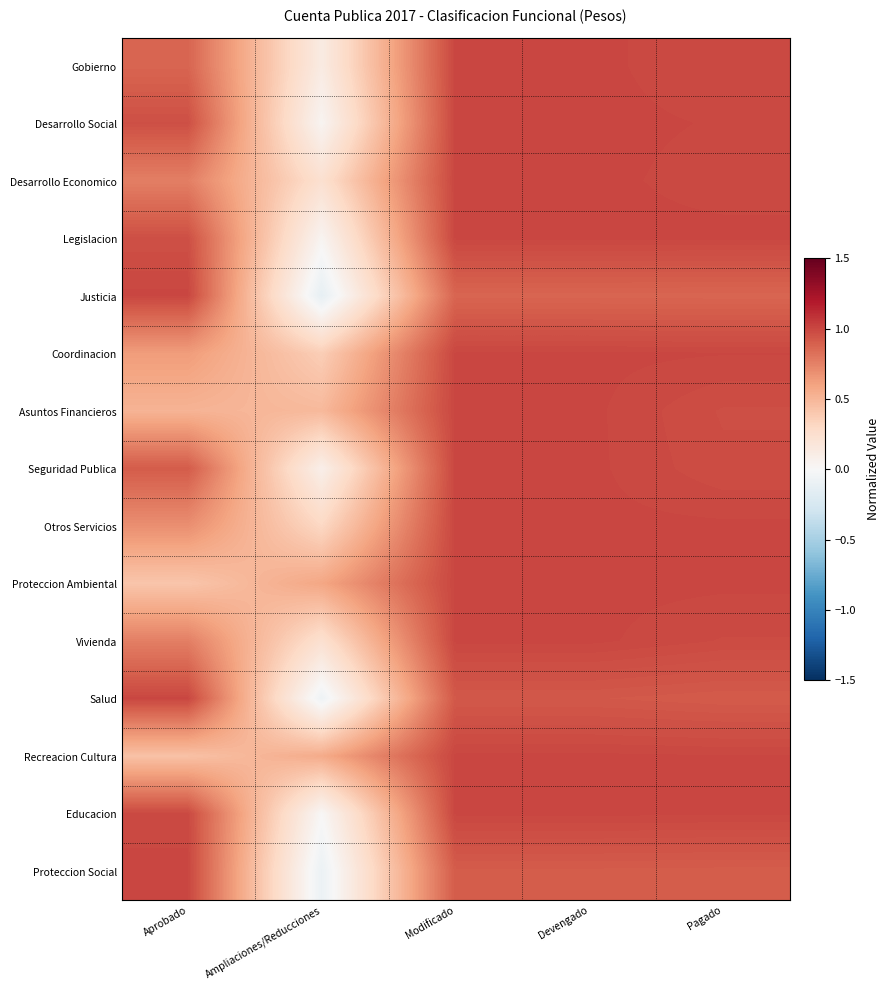

At Modificado, list the series in order from largest to smallest.

Gobierno, Desarrollo Social, Desarrollo Economico, Legislacion, Coordinacion, Asuntos Financieros, Seguridad Publica, Otros Servicios, Proteccion Ambiental, Vivienda, Recreacion Cultura, Educacion, Salud, Proteccion Social, Justicia